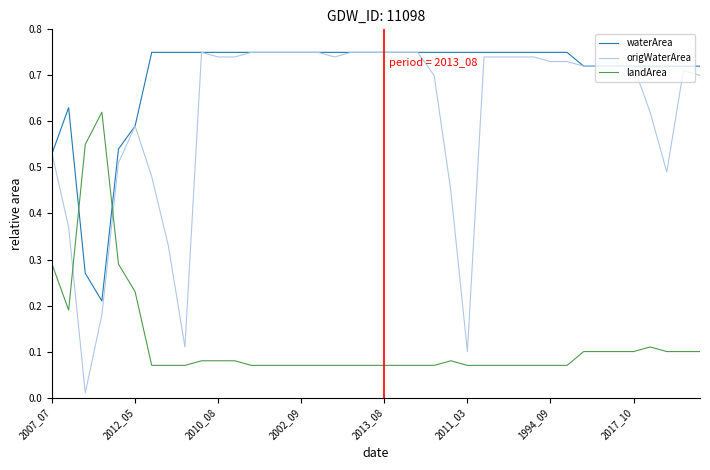

Which series has the widest spread of values?

origWaterArea